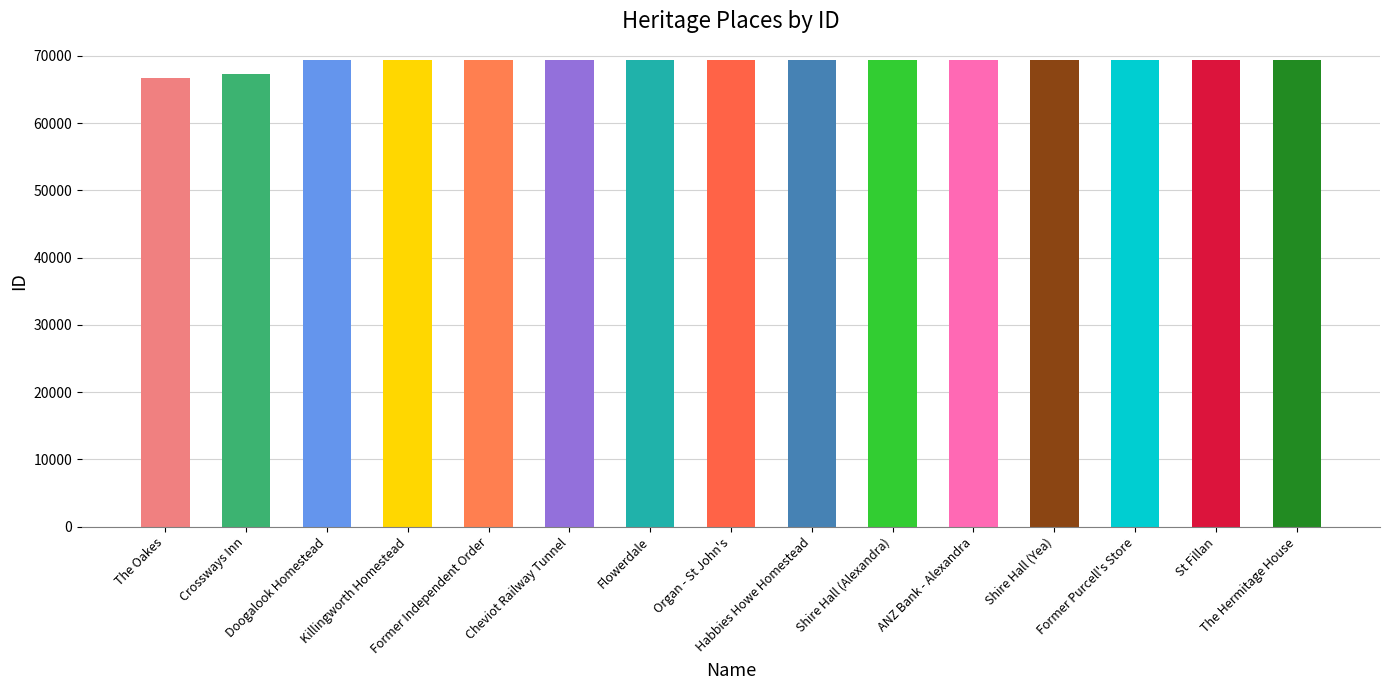

Reading right to left, what are all the values shown in this chart?

69449	69448	69447	69446	69445	69444	69443	69442	69441	69440	69439	69438	69437	67284	66781